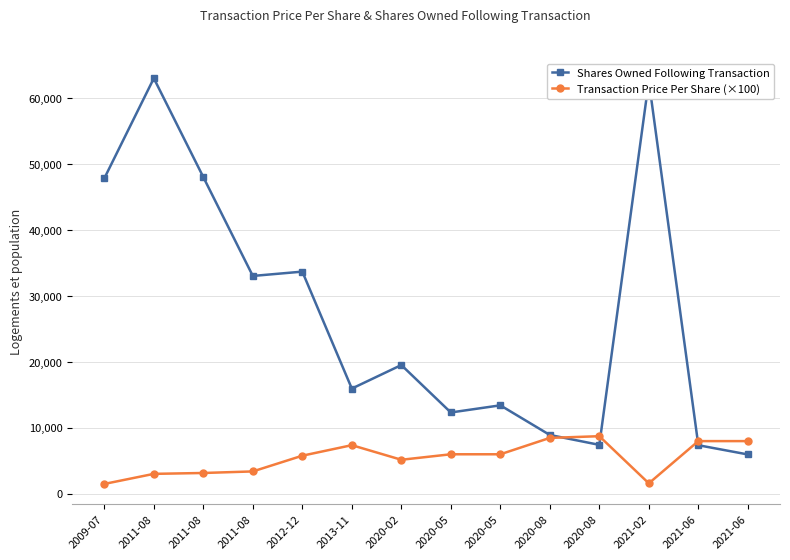

What is the label of the 6th point from the left?

2013-11